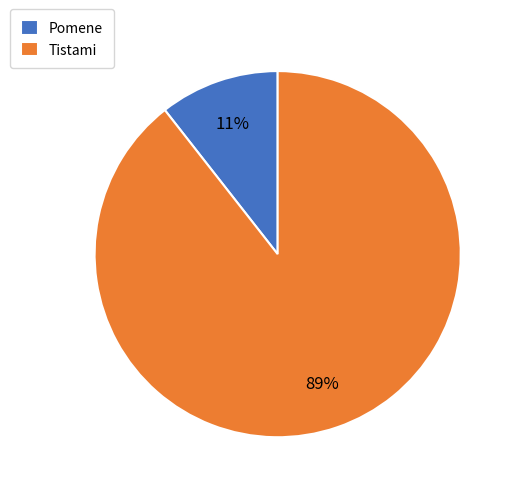

How many slices are in this pie chart?

2